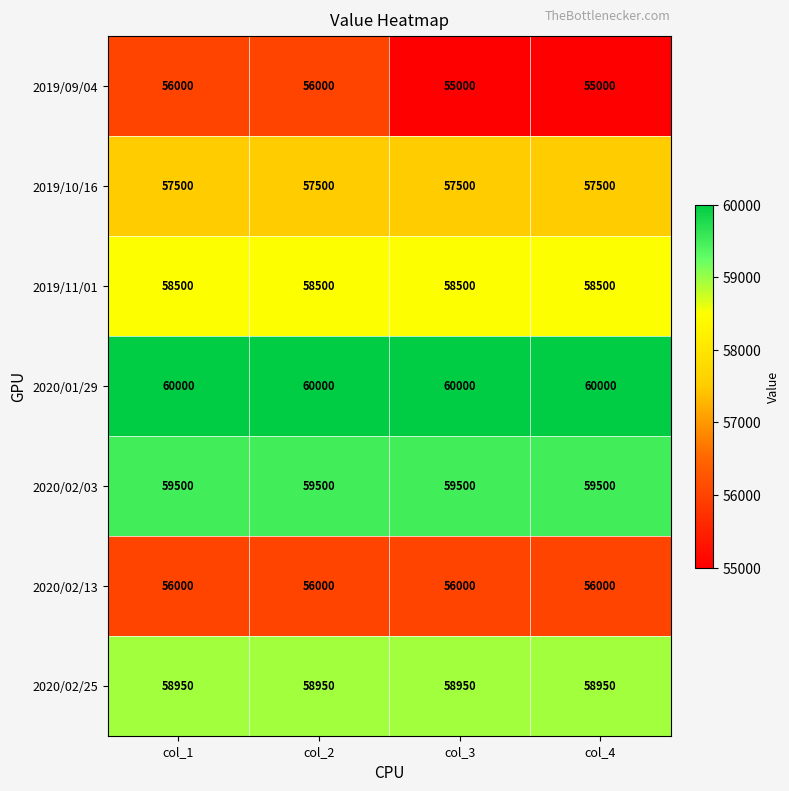

Reading left to right, extract all data points from this chart.

2019/09/04: 56000	56000	55000	55000
2019/10/16: 57500	57500	57500	57500
2019/11/01: 58500	58500	58500	58500
2020/01/29: 60000	60000	60000	60000
2020/02/03: 59500	59500	59500	59500
2020/02/13: 56000	56000	56000	56000
2020/02/25: 58950	58950	58950	58950